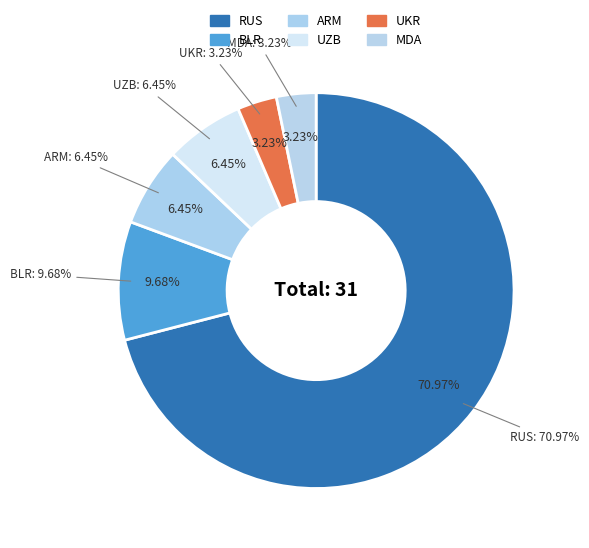

How many slices are in this pie chart?

6